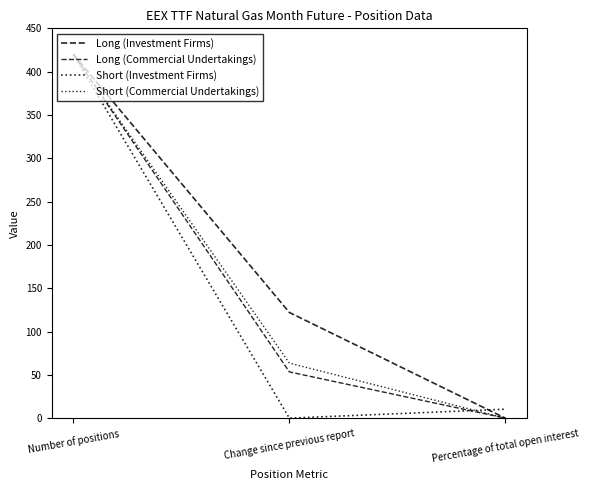

Which series changed the most between Number of positions and Percentage of total open interest?

Long (Investment Firms)